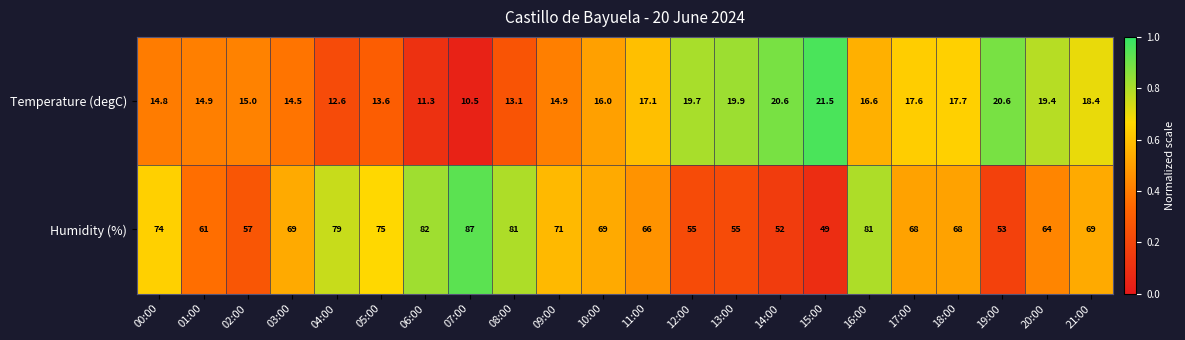

Which series has the largest total across all categories?

Humidity (%)